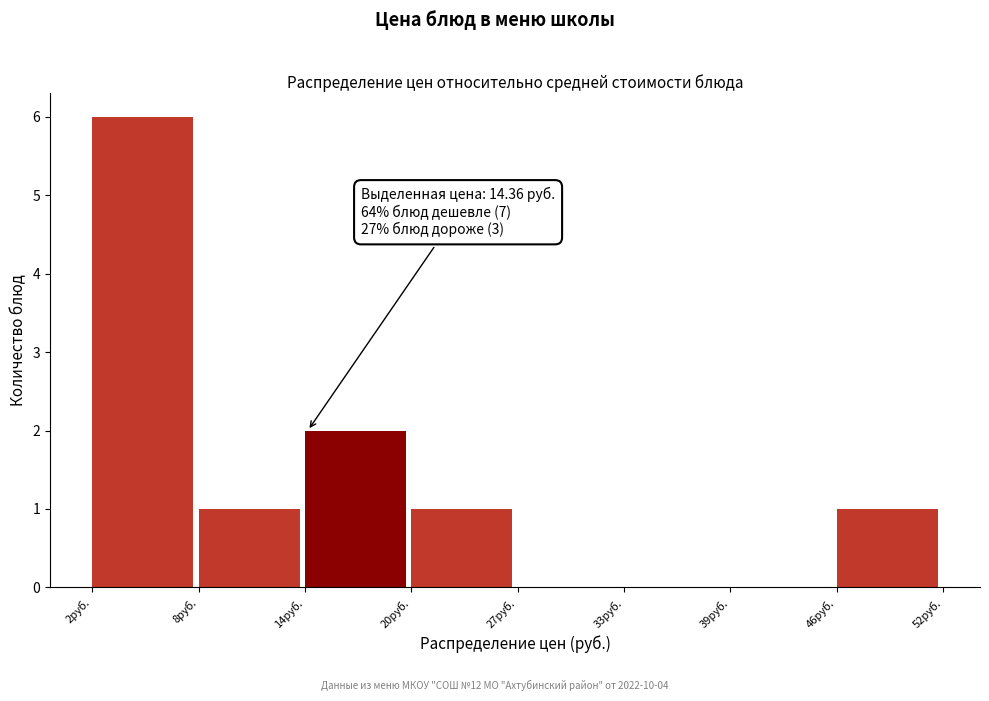

Over which range of the x-axis is the bar tallest?

2 to 8